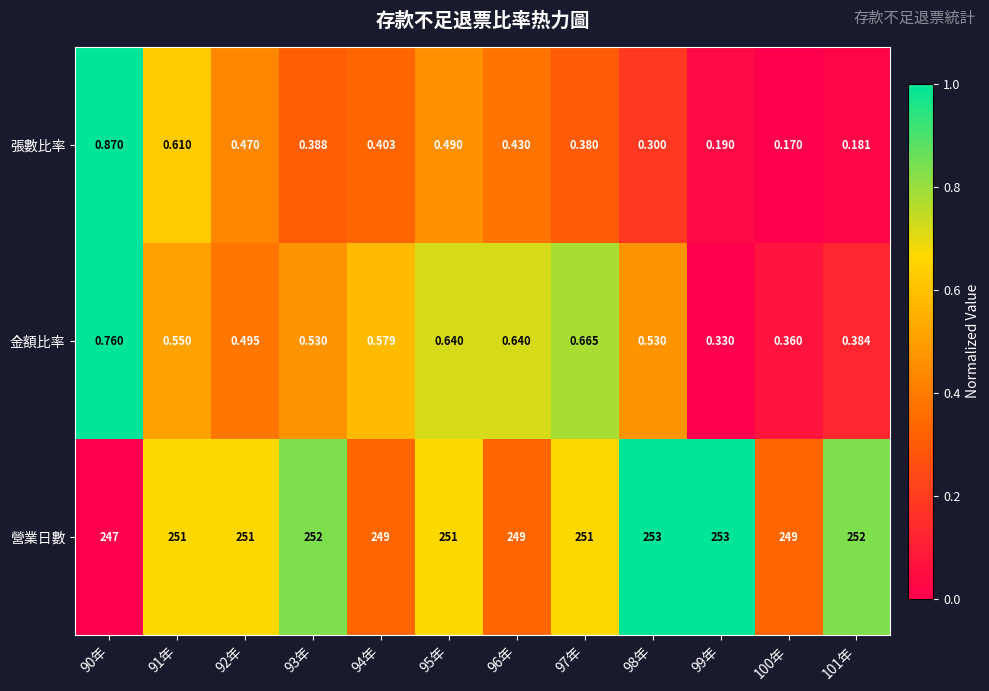

Rank the series by their maximum value, from lowest to highest.

金額比率, 張數比率, 營業日數